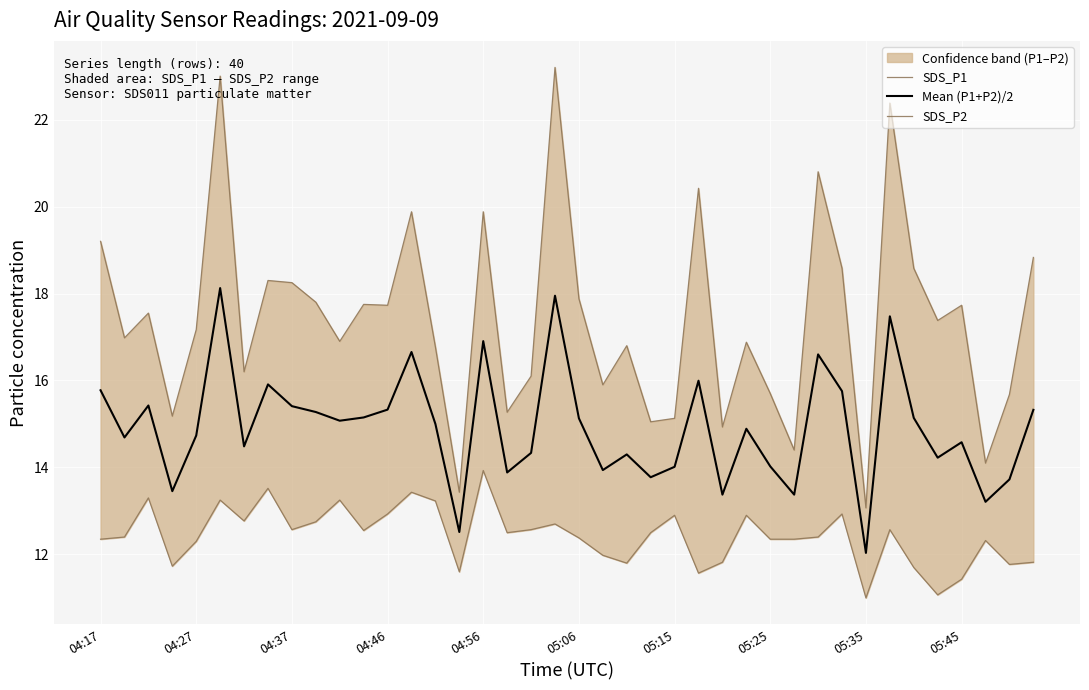

Rank the series at 05:15 from lowest to highest value.

SDS_P2, Mean (P1+P2)/2, SDS_P1